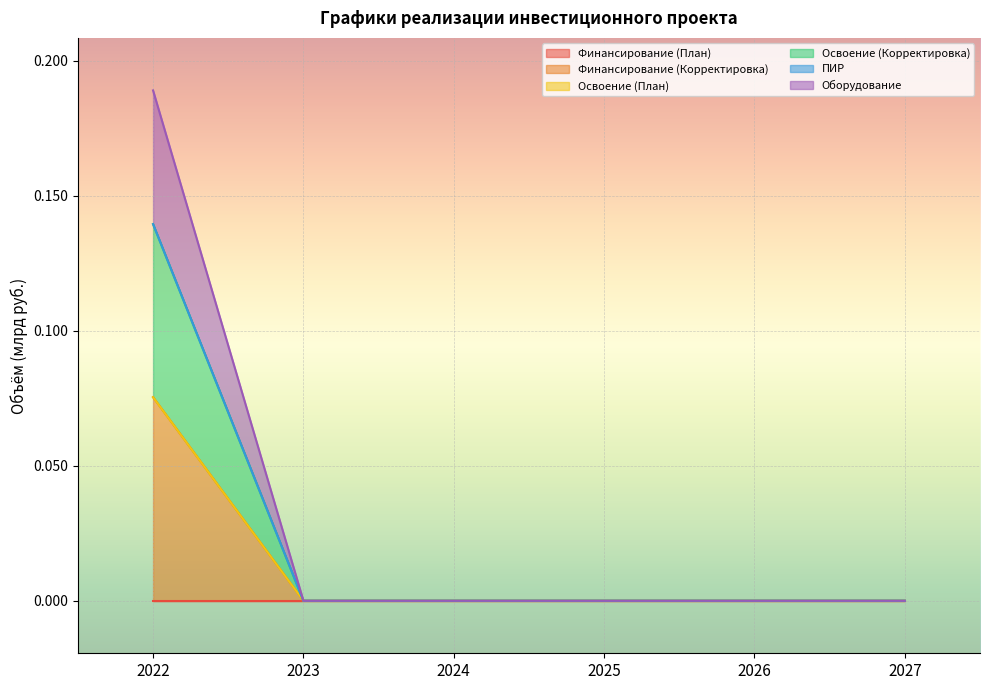

True or false: Оборудование and Финансирование (Корректировка) cross at least once.

False